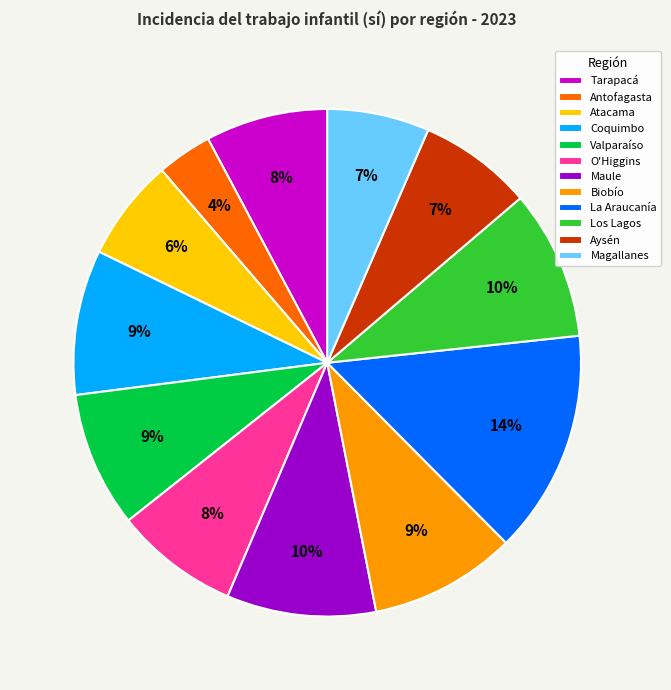

What is the smallest slice in the pie chart?

Antofagasta